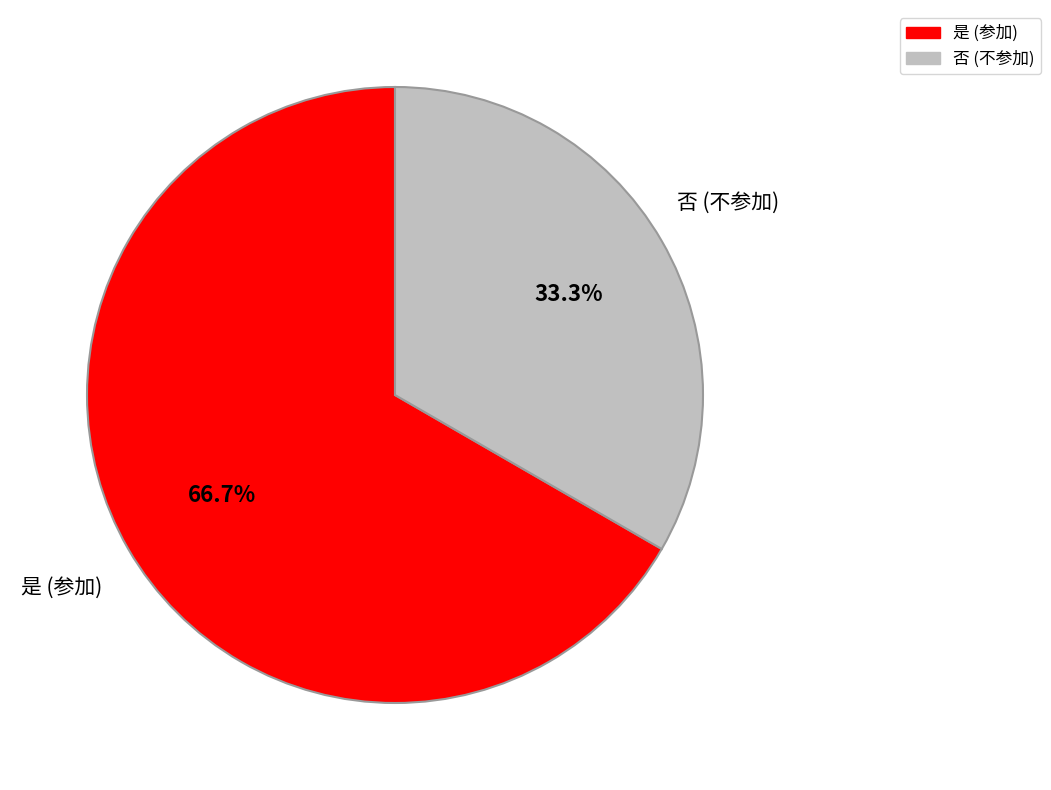

What portion of the pie excludes 否?

66.7%